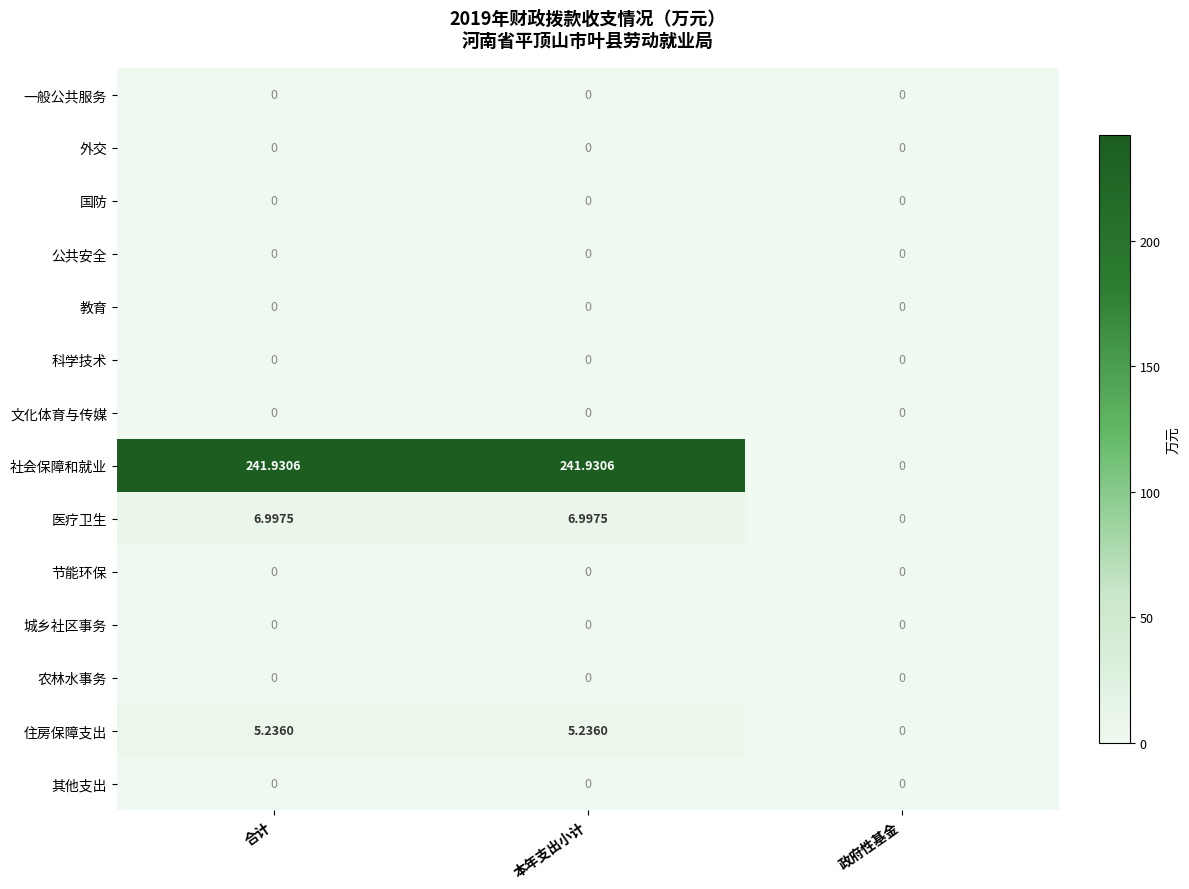

Which series has the largest total across all categories?

社会保障和就业